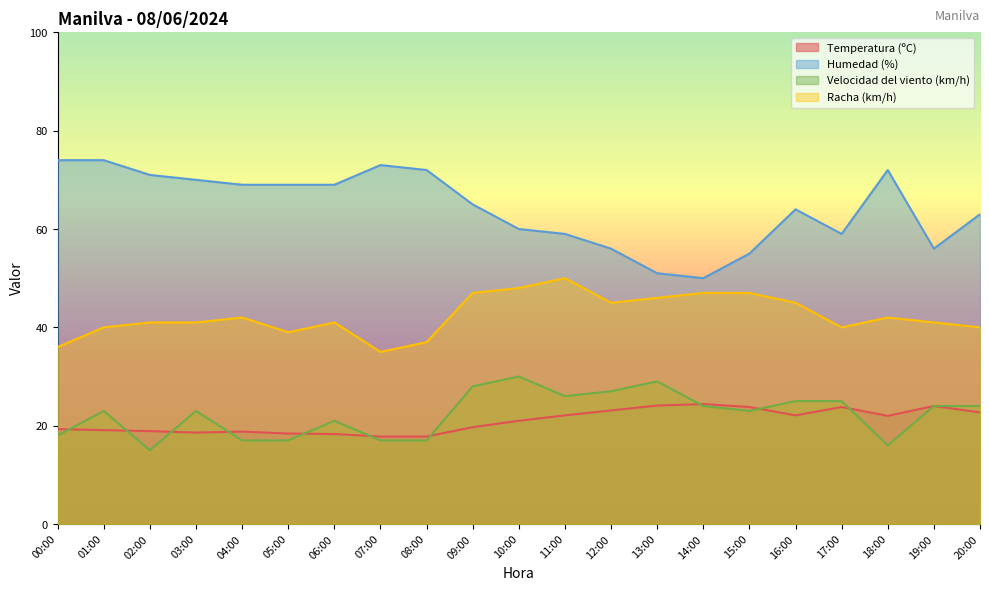

Reading right to left, extract all data points from this chart.

Temperatura (ºC): 20:00=22.7	19:00=24.0	18:00=22.0	17:00=23.8	16:00=22.1	15:00=23.8	14:00=24.4	13:00=24.1	12:00=23.1	11:00=22.1	10:00=21.0	09:00=19.7	08:00=17.8	07:00=17.8	06:00=18.3	05:00=18.4	04:00=18.8	03:00=18.6	02:00=18.9	01:00=19.1	00:00=19.3
Humedad (%): 20:00=63.0	19:00=56.0	18:00=72.0	17:00=59.0	16:00=64.0	15:00=55.0	14:00=50.0	13:00=51.0	12:00=56.0	11:00=59.0	10:00=60.0	09:00=65.0	08:00=72.0	07:00=73.0	06:00=69.0	05:00=69.0	04:00=69.0	03:00=70.0	02:00=71.0	01:00=74.0	00:00=74.0
Velocidad del viento (km/h): 20:00=24.0	19:00=24.0	18:00=16.0	17:00=25.0	16:00=25.0	15:00=23.0	14:00=24.0	13:00=29.0	12:00=27.0	11:00=26.0	10:00=30.0	09:00=28.0	08:00=17.0	07:00=17.0	06:00=21.0	05:00=17.0	04:00=17.0	03:00=23.0	02:00=15.0	01:00=23.0	00:00=18.0
Racha (km/h): 20:00=40.0	19:00=41.0	18:00=42.0	17:00=40.0	16:00=45.0	15:00=47.0	14:00=47.0	13:00=46.0	12:00=45.0	11:00=50.0	10:00=48.0	09:00=47.0	08:00=37.0	07:00=35.0	06:00=41.0	05:00=39.0	04:00=42.0	03:00=41.0	02:00=41.0	01:00=40.0	00:00=36.0